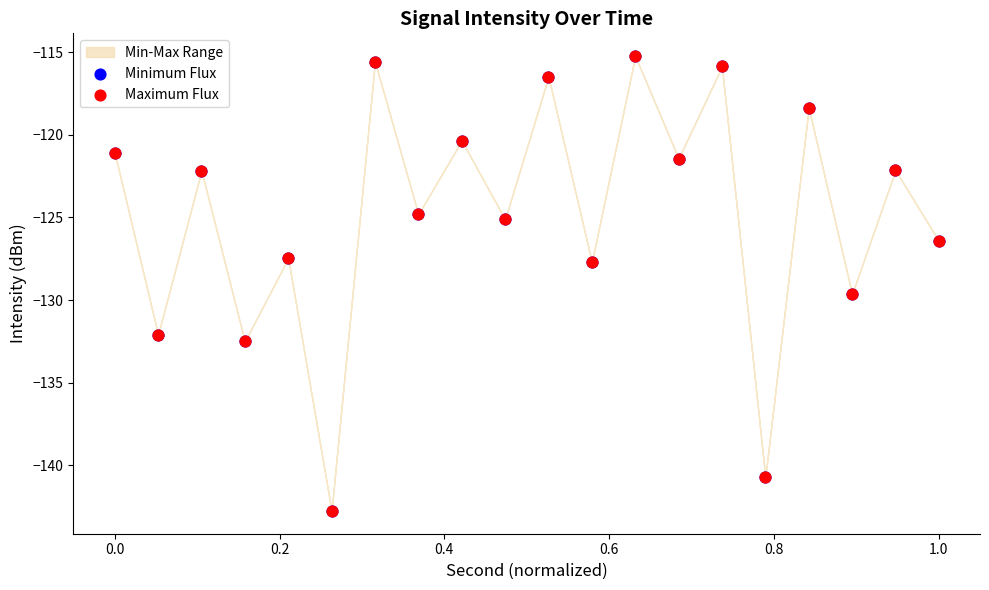

Which series reaches the minimum Y coordinate?

Minimum Flux